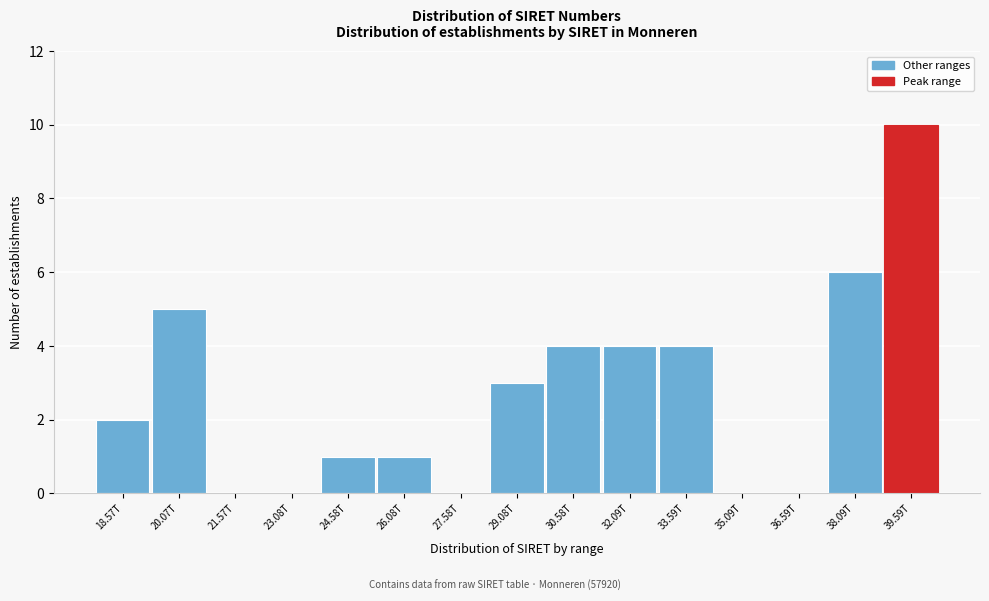

Reading left to right, extract all data points from this chart.

18.57T=2	20.07T=5	21.57T=0	23.08T=0	24.58T=1	26.08T=1	27.58T=0	29.08T=3	30.58T=4	32.09T=4	33.59T=4	35.09T=0	36.59T=0	38.09T=6	39.59T=10